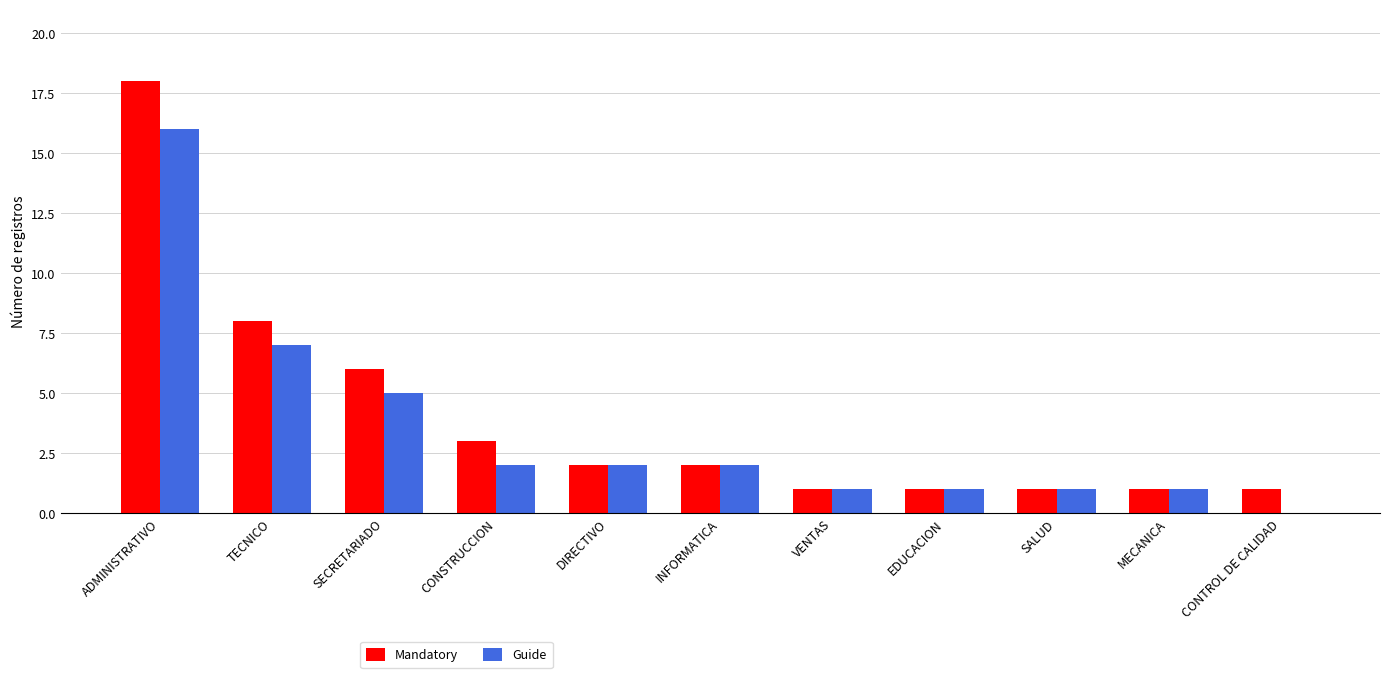

What is the sum of the Mandatory values at CONTROL DE CALIDAD and ADMINISTRATIVO?

19